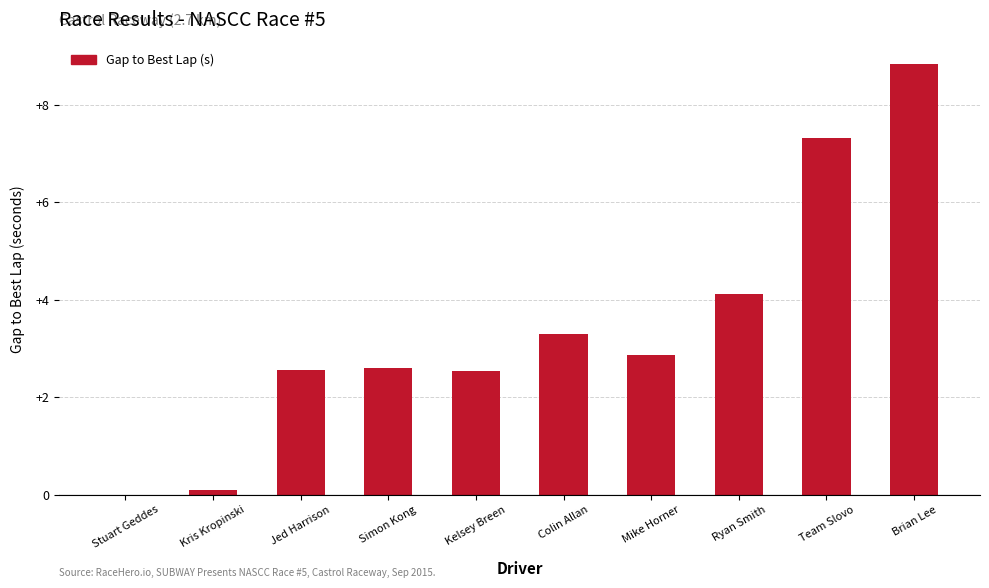

True or false: the data shows 0.1 at Kris Kropinski.

True